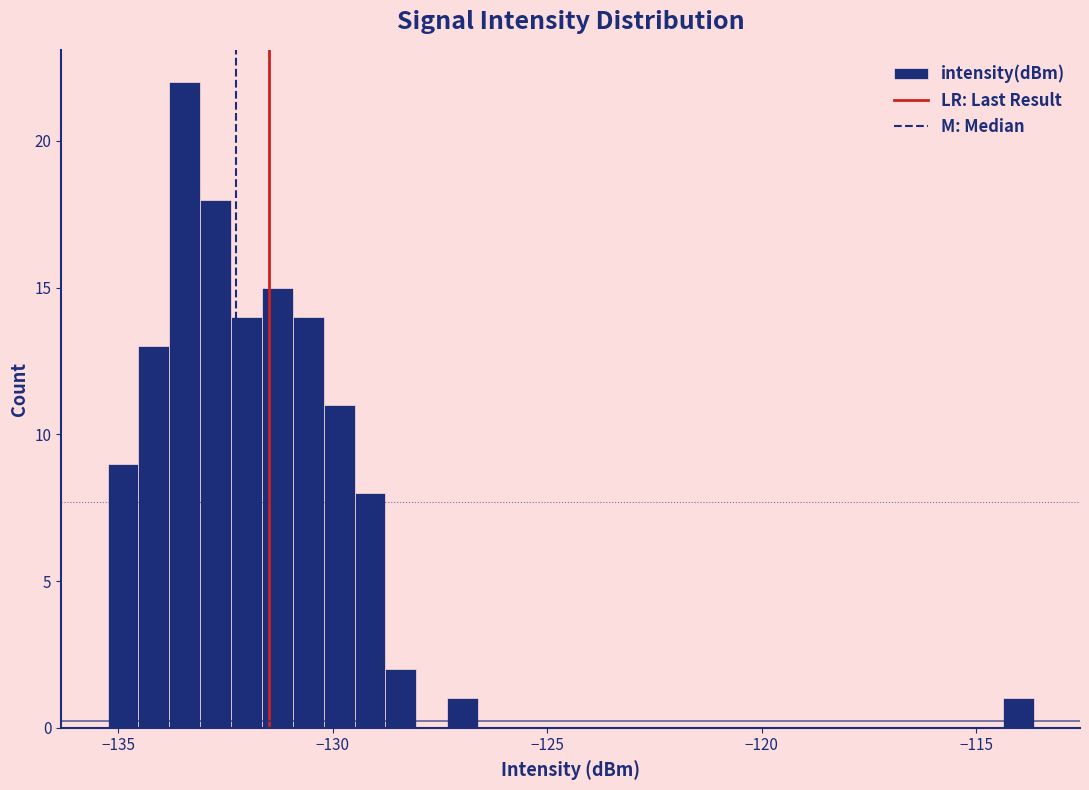

Read against the x-axis, roughly where is the centre of the tallest bar?

-133.5